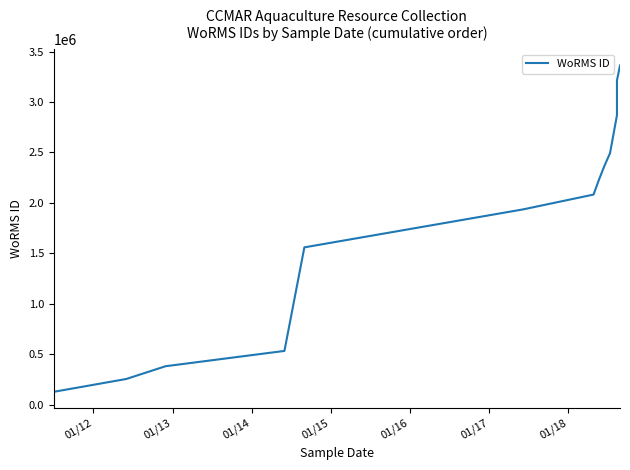

What is the value of the 9th point from the left?

2366018